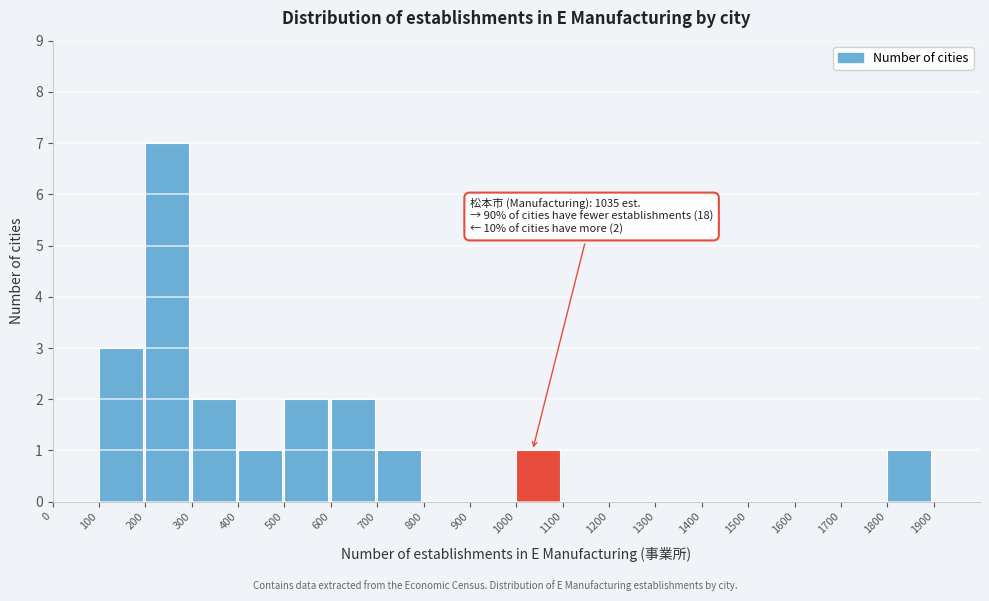

Over which range of the x-axis is the bar tallest?

200 to 300